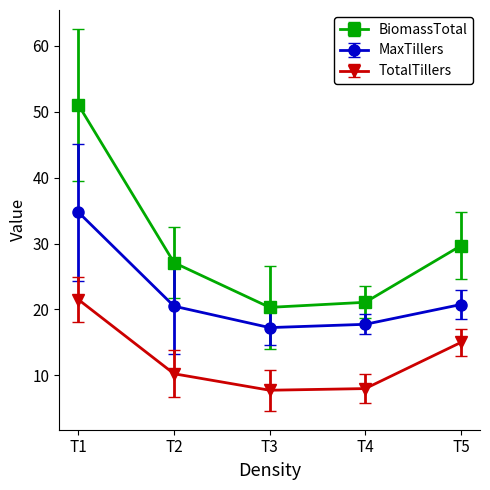

True or false: TotalTillers and BiomassTotal cross at least once.

False